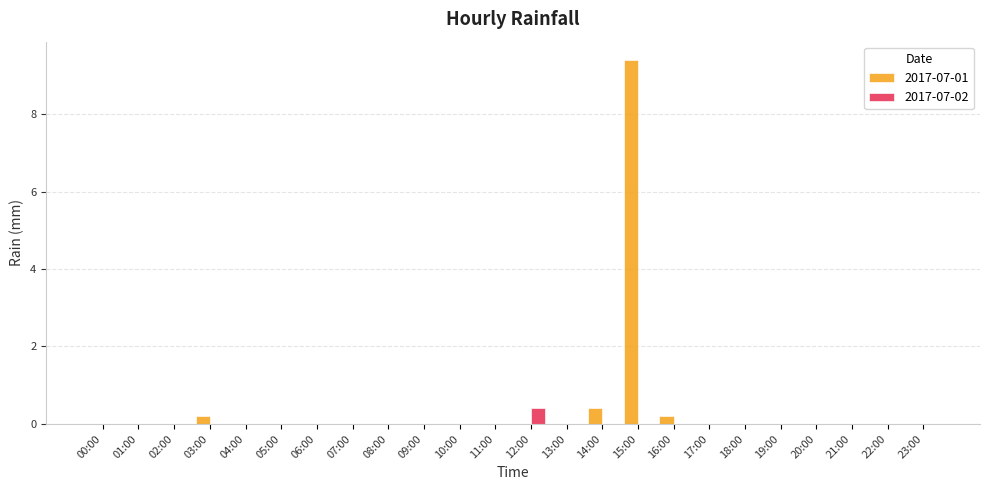

The value of 2017-07-02 at 00:00 is 0.0. True or false?

True